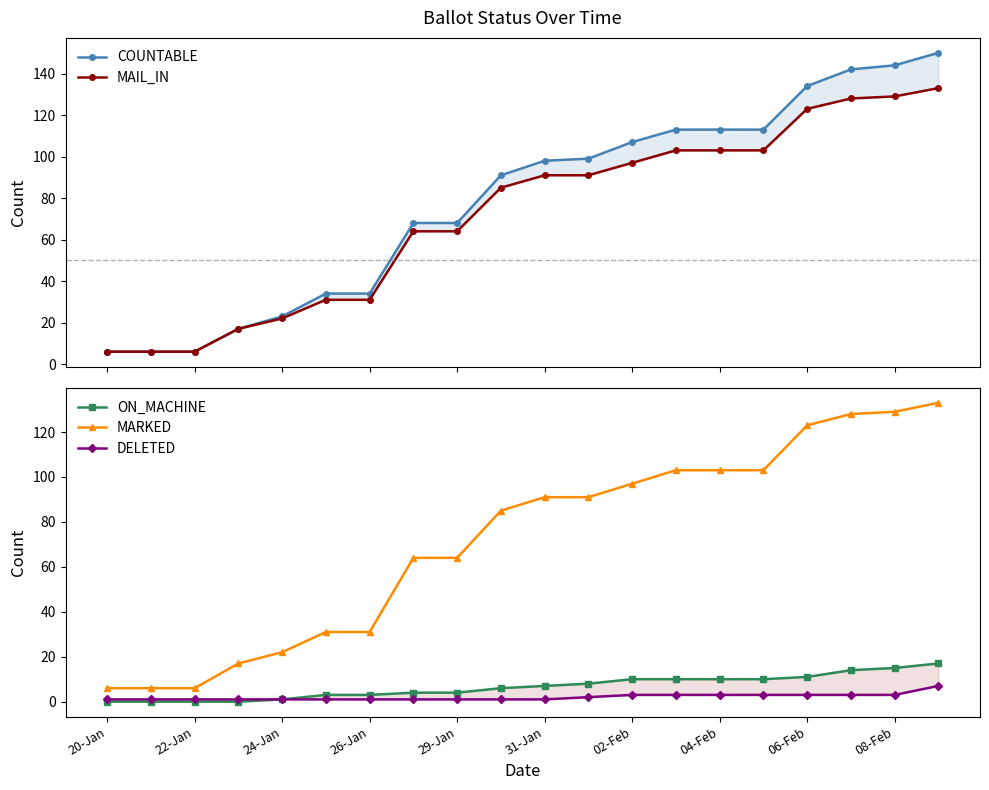

What is the minimum value for MARKED?

6